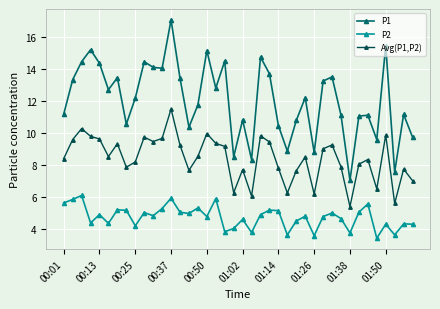

At how many categories does at least one series exceed 12?

21